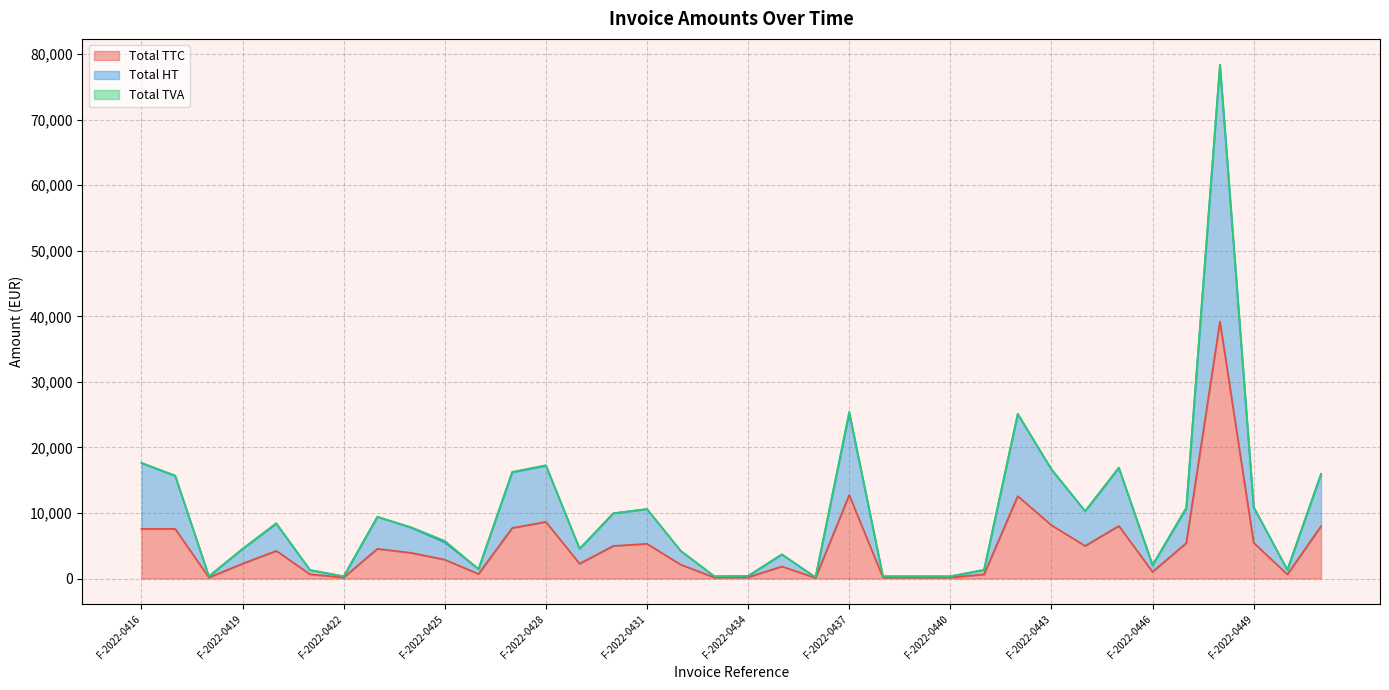

At how many categories does at least one series exceed 5974?

18